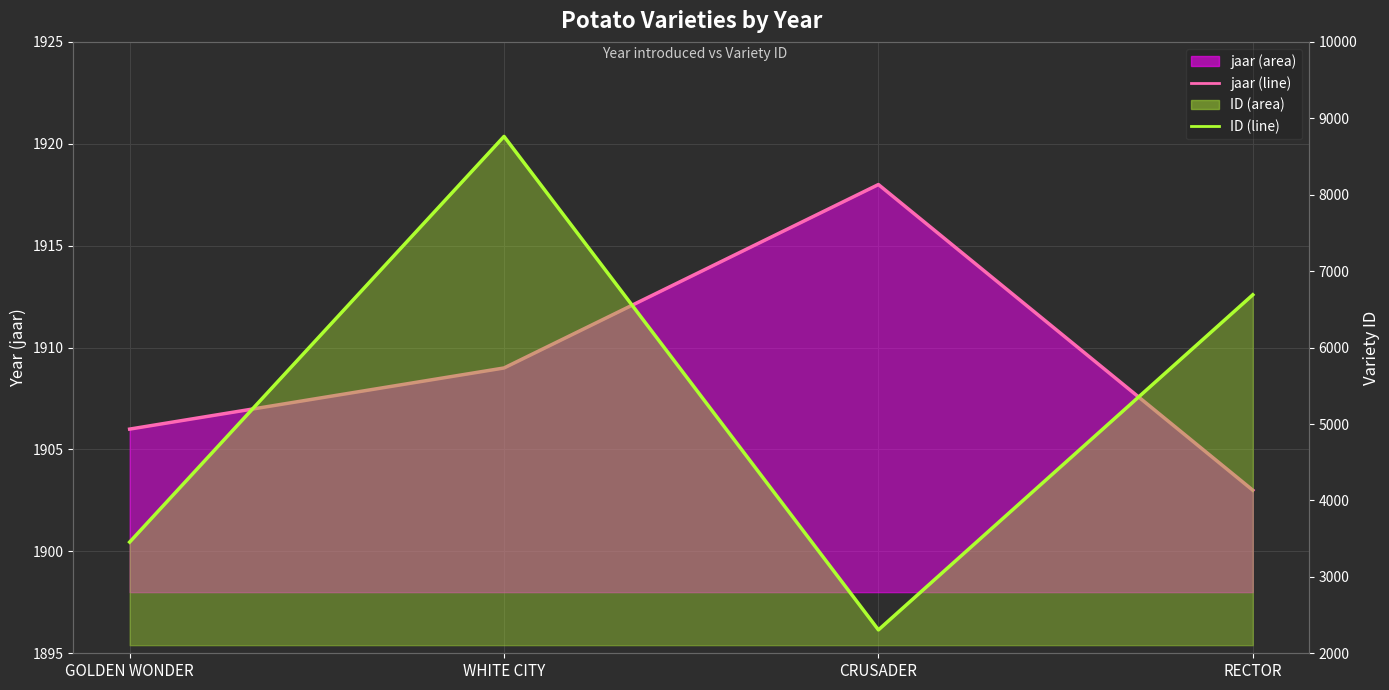

True or false: jaar (line) and ID (line) intersect in this chart.

False